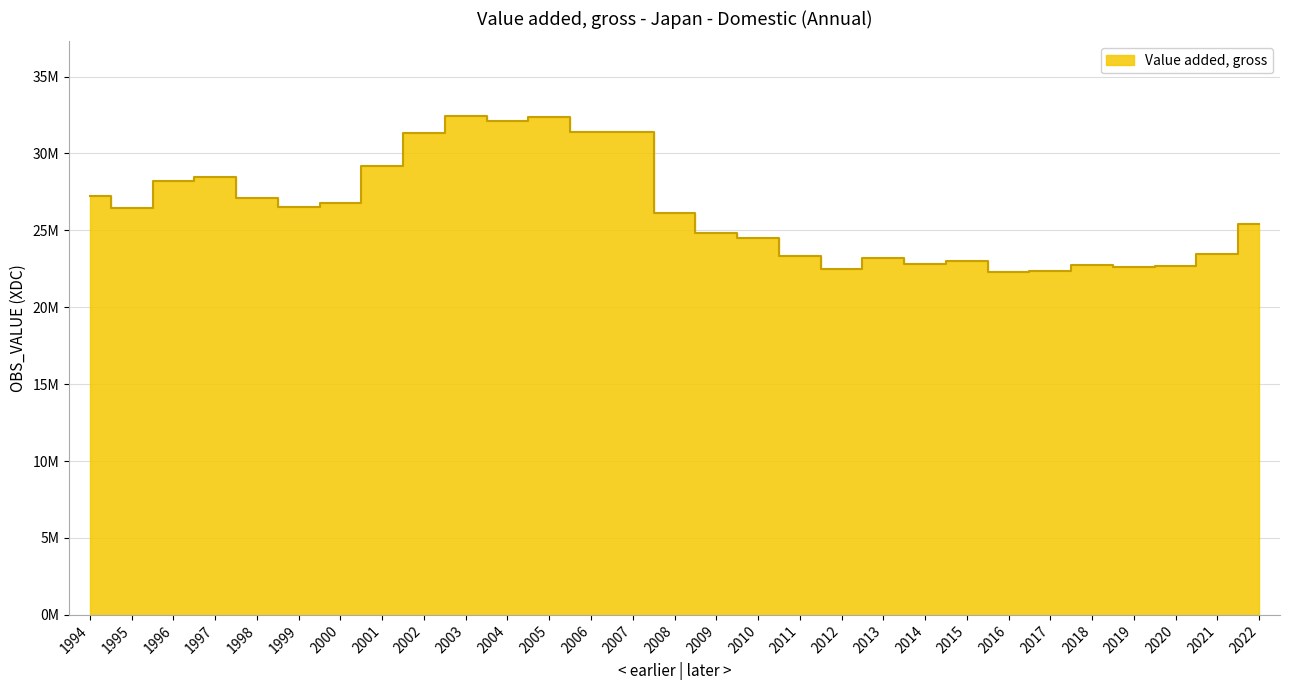

What is the smallest value displayed?

22262900